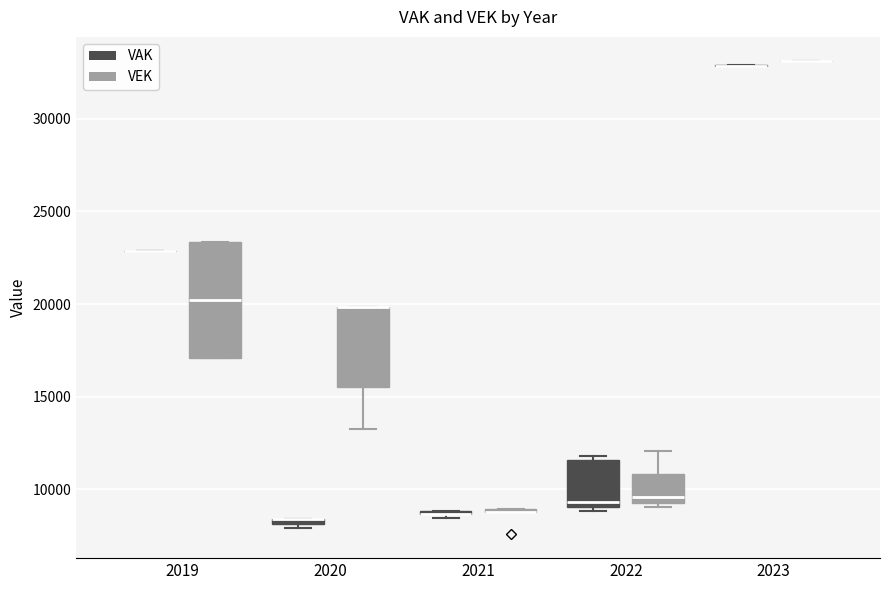

Comparing the boxes themselves (not the whiskers), which one is the tallest?

2019 (VEK)